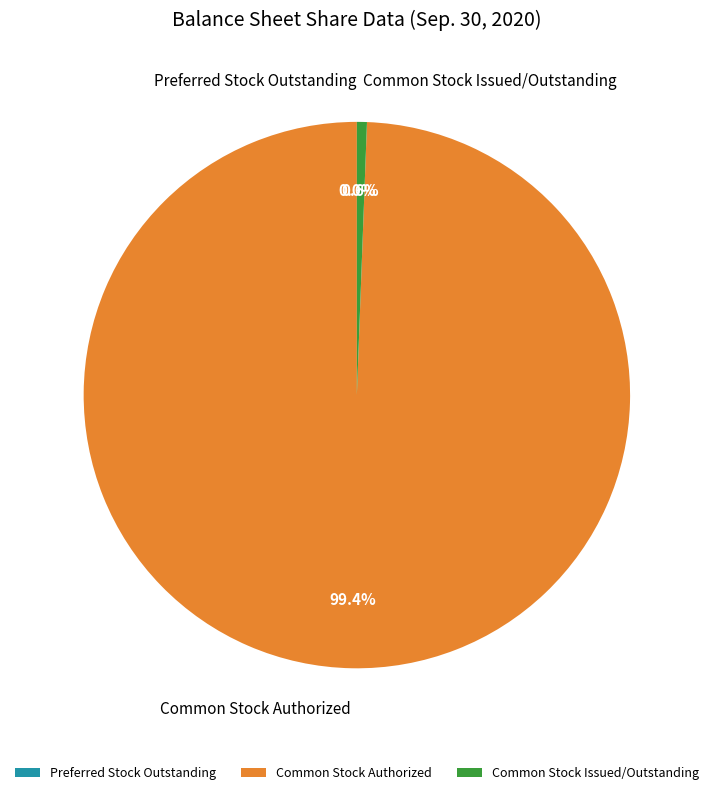

What portion of the pie excludes Common Stock Issued/Outstanding?

99.4%